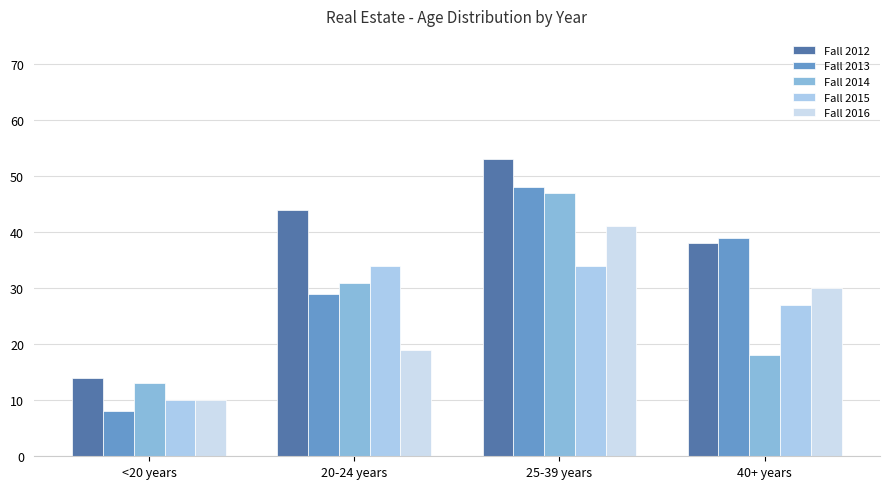

How many data points does each series have?

4